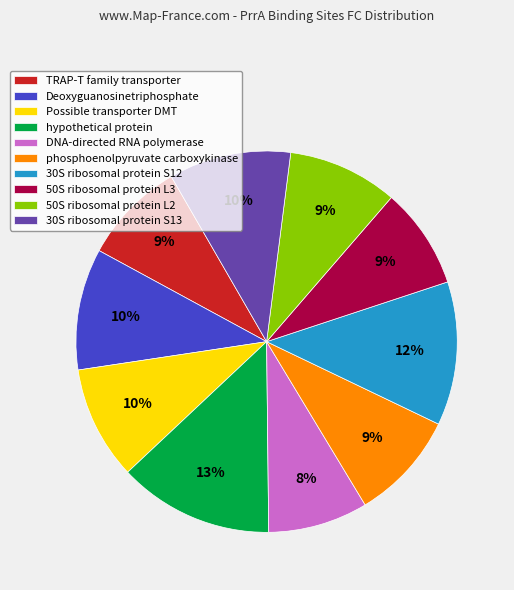

What percentage is the 50S ribosomal protein L3 slice, to the nearest percent?

9%